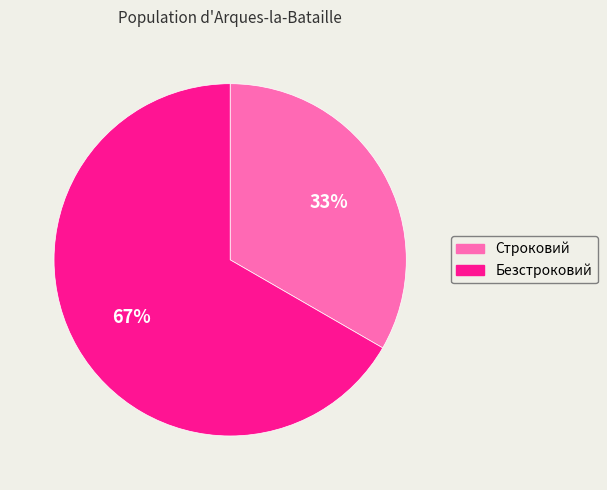

To the nearest percent, what is the combined percentage of Безстроковий and Строковий?

100%